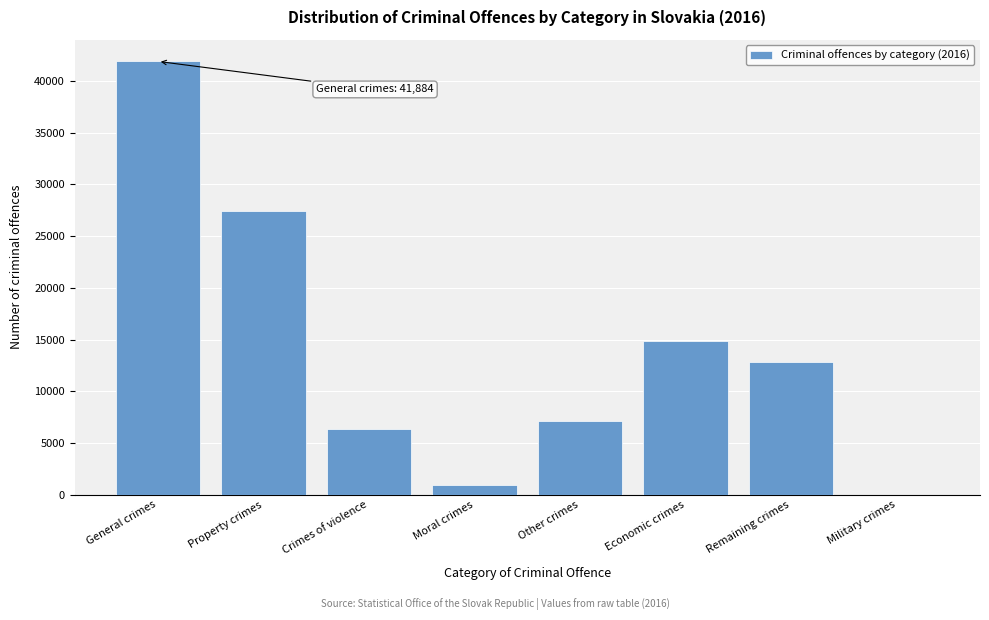

Reading right to left, extract all data points from this chart.

Military crimes=10	Remaining crimes=12846	Economic crimes=14895	Other crimes=7112	Moral crimes=950	Crimes of violence=6382	Property crimes=27440	General crimes=41884